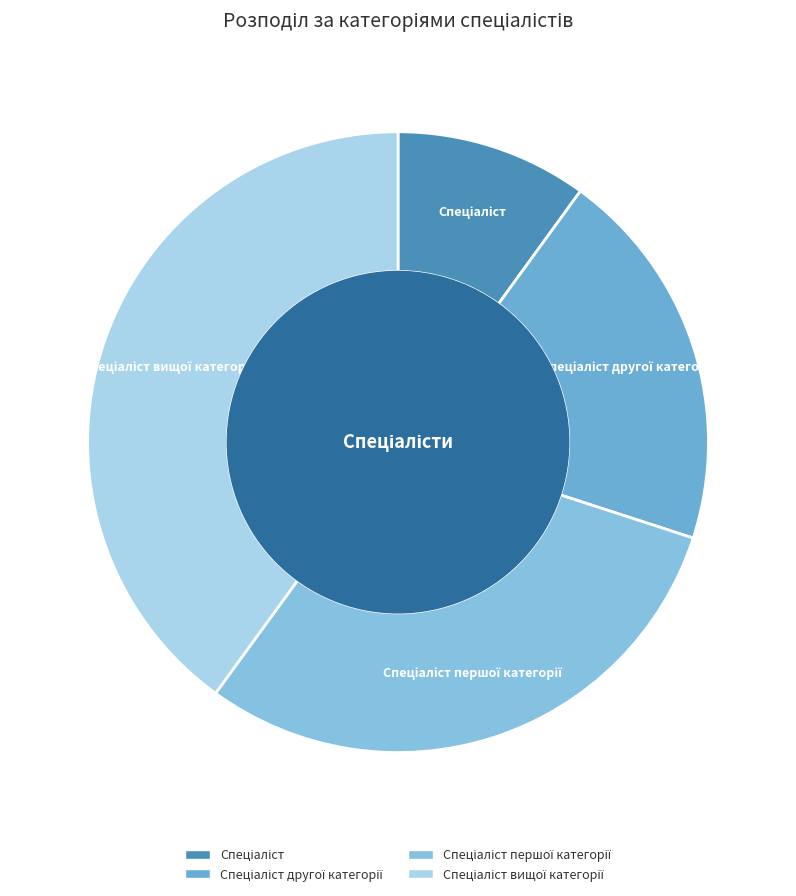

Is there a majority slice in this chart?

No